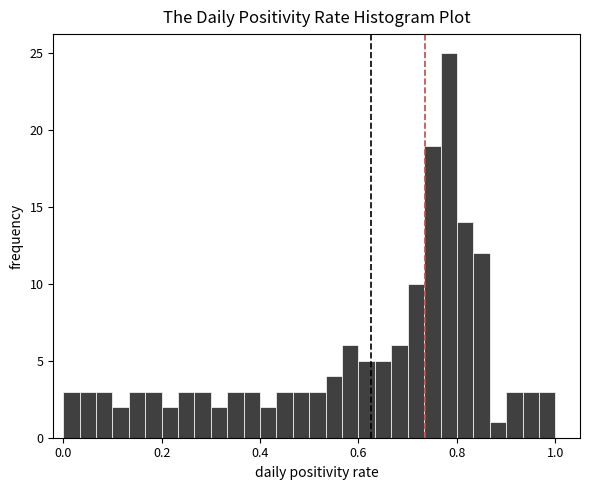

Read against the x-axis, roughly where is the centre of the tallest bar?

0.78